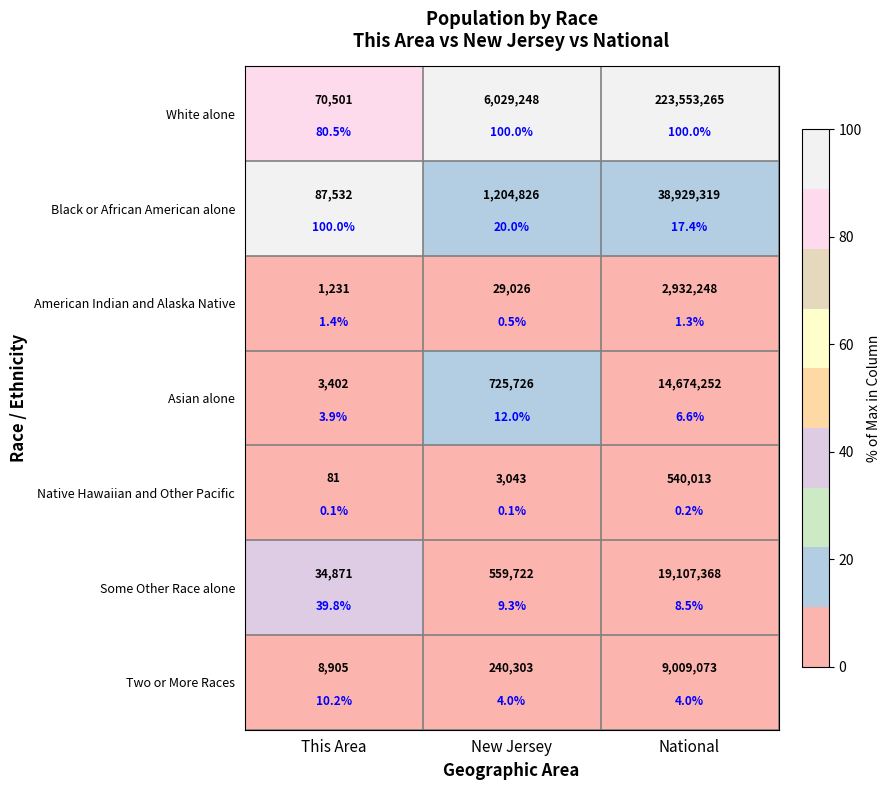

What is the difference between the maximum and minimum values in the Two or More Races series?

6.2